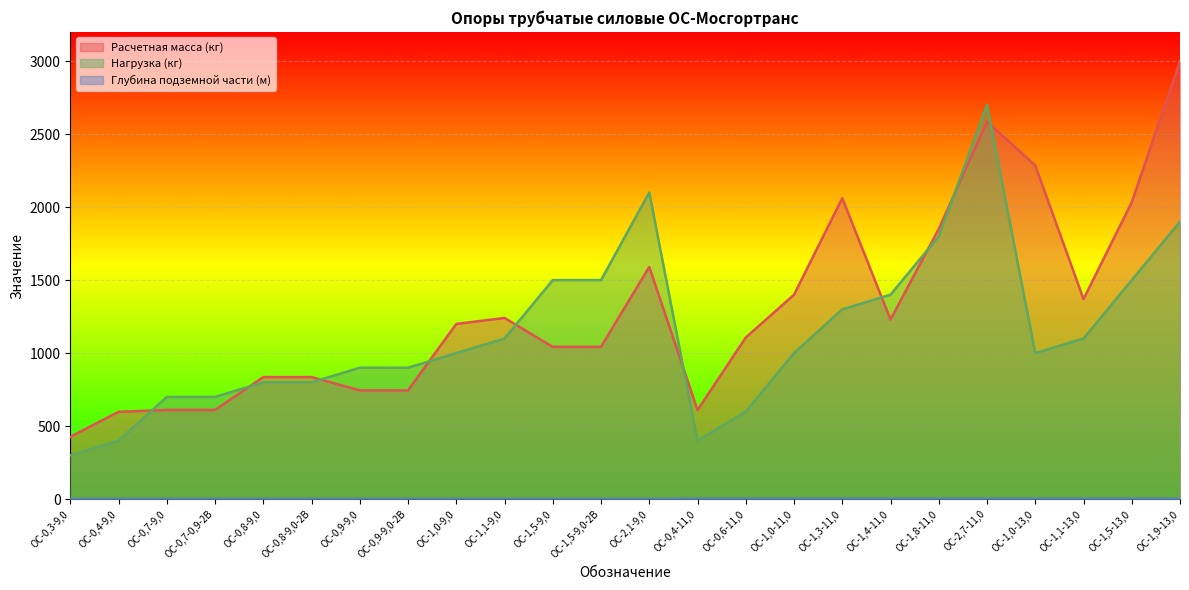

List the labels in order of Нагрузка (кг) value, largest first.

ОС-2,7-11,0, ОС-2,1-9,0, ОС-1,9-13,0, ОС-1,8-11,0, ОС-1,5-9,0, ОС-1,5-9,0-2В, ОС-1,5-13,0, ОС-1,4-11,0, ОС-1,3-11,0, ОС-1,1-9,0, ОС-1,1-13,0, ОС-1,0-9,0, ОС-1,0-11,0, ОС-1,0-13,0, ОС-0,9-9,0, ОС-0,9-9,0-2В, ОС-0,8-9,0, ОС-0,8-9,0-2В, ОС-0,7-9,0, ОС-0,7-0,9-2В, ОС-0,6-11,0, ОС-0,4-9,0, ОС-0,4-11,0, ОС-0,3-9,0